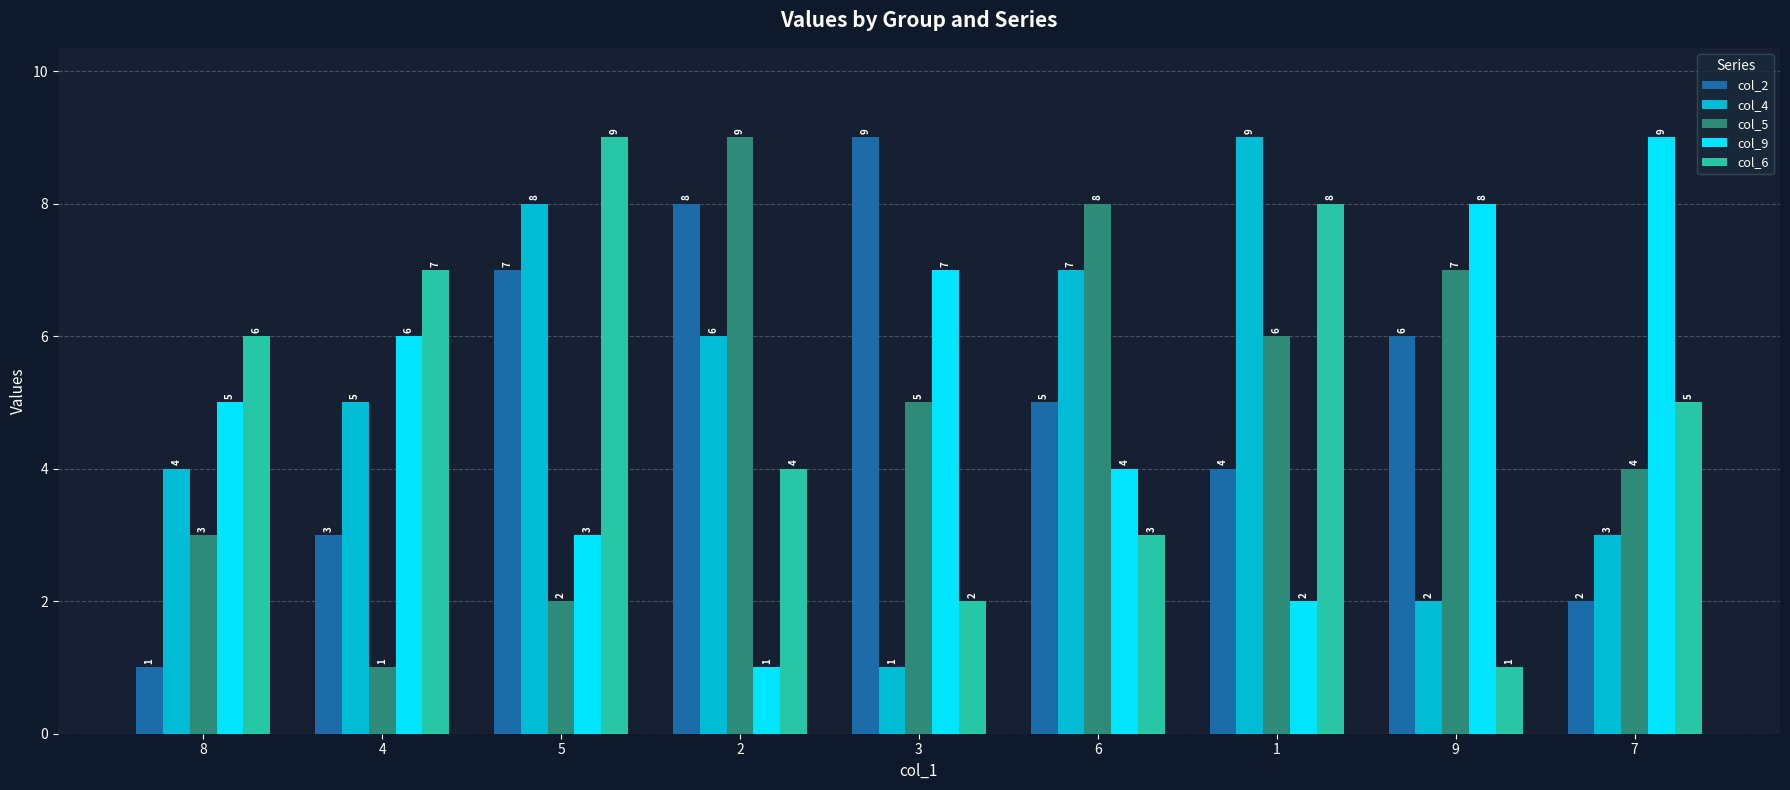

What is the spread (max minus min) of values at 5?

7